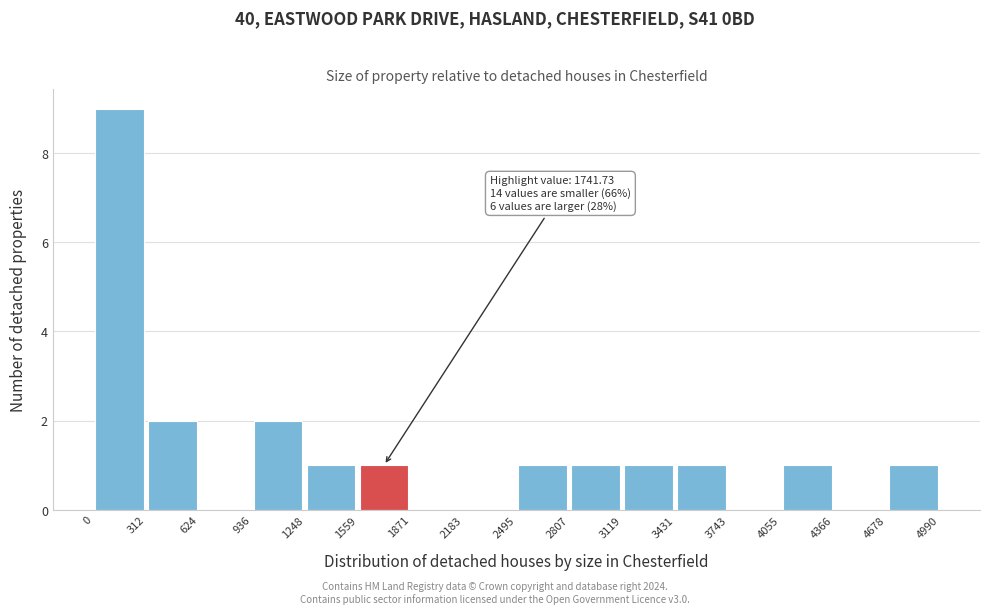

Over which range of the x-axis is the bar tallest?

0 to 312